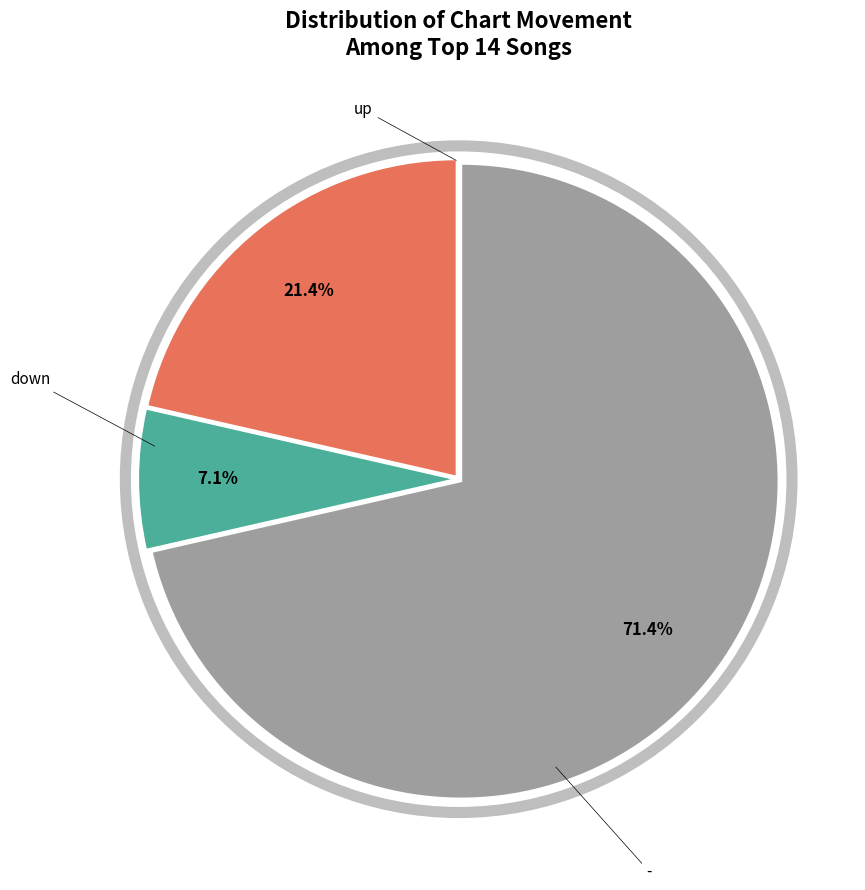

Does up represent more than half of the total?

No